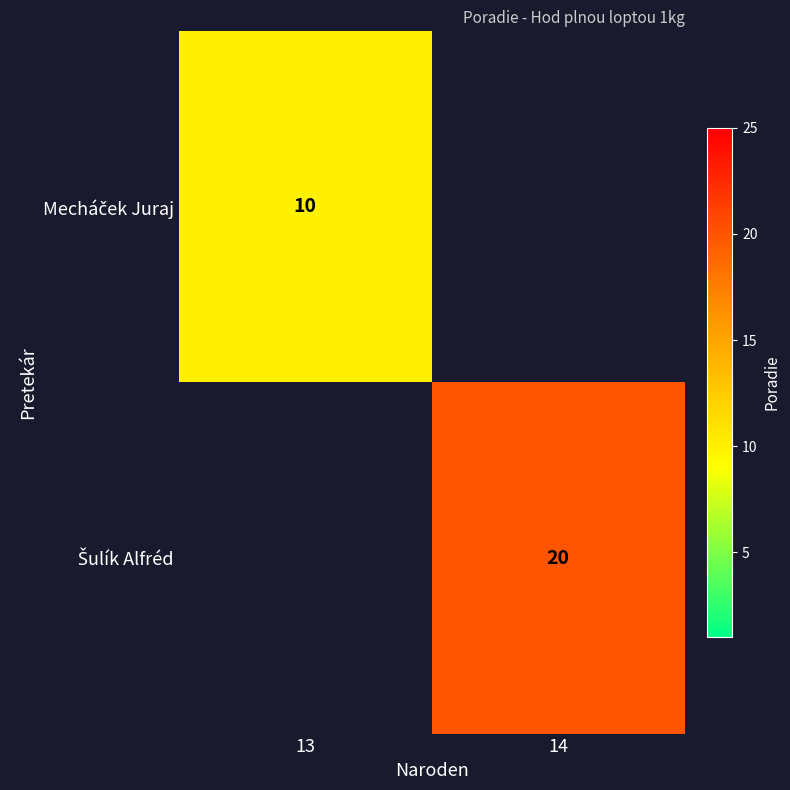

True or false: Šulík Alfréd has a value of 26.2 at 14.

False